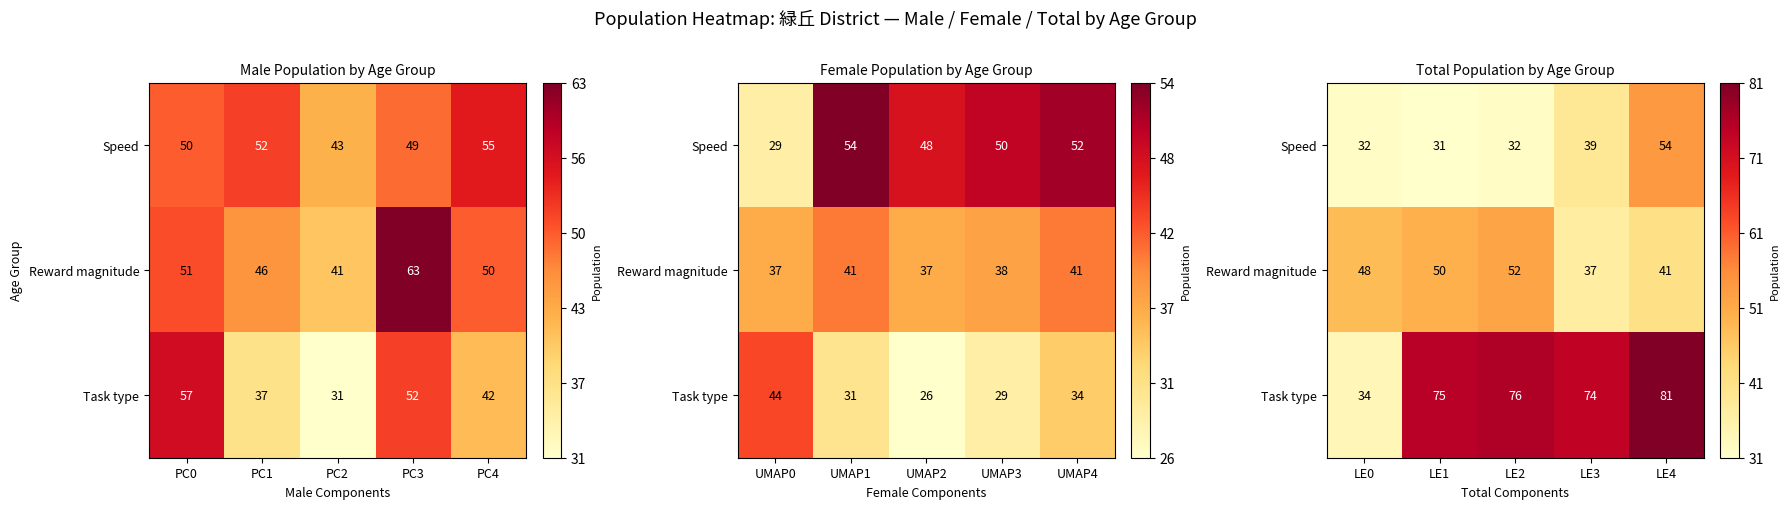

Between LE2 and LE3, which series saw the biggest shift?

Reward magnitude